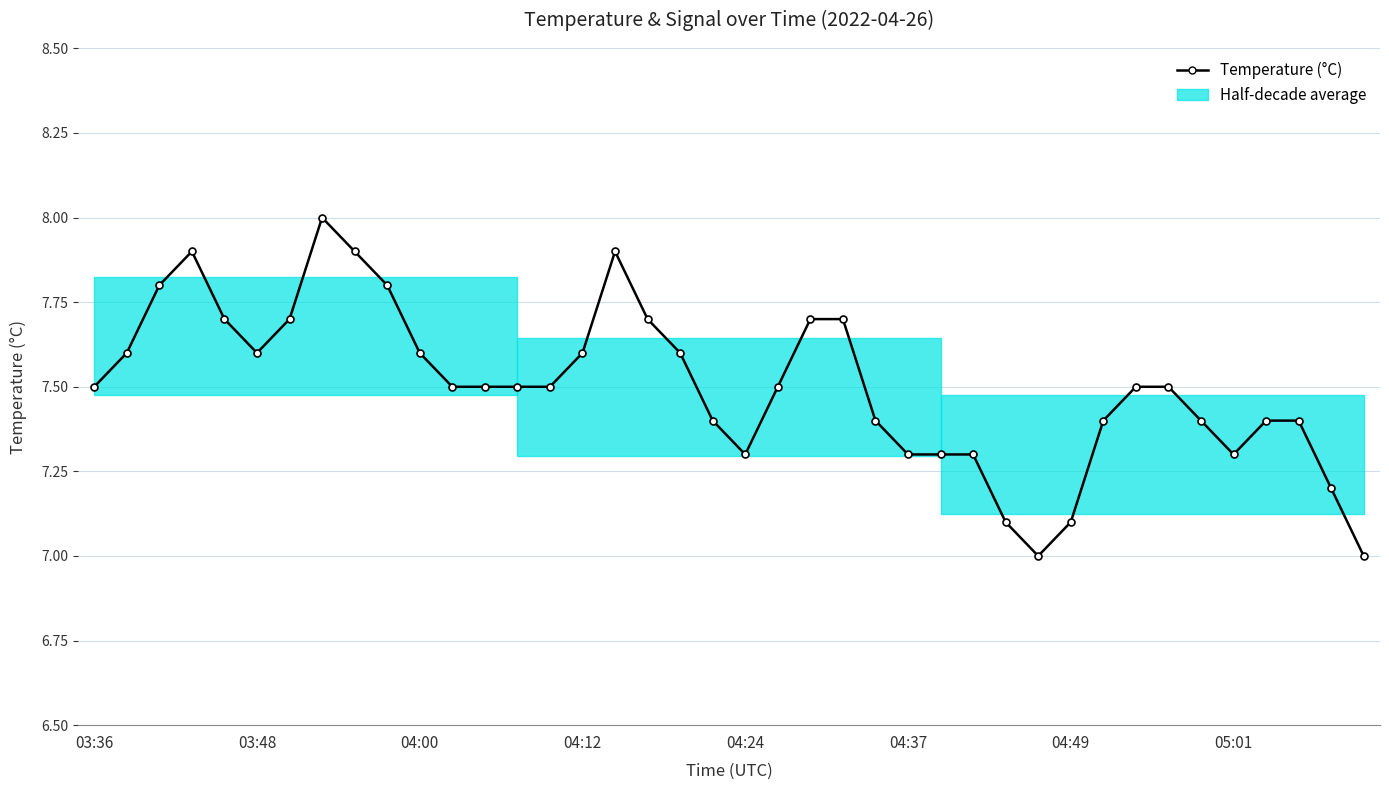

Count the number of categories in the chart.

40